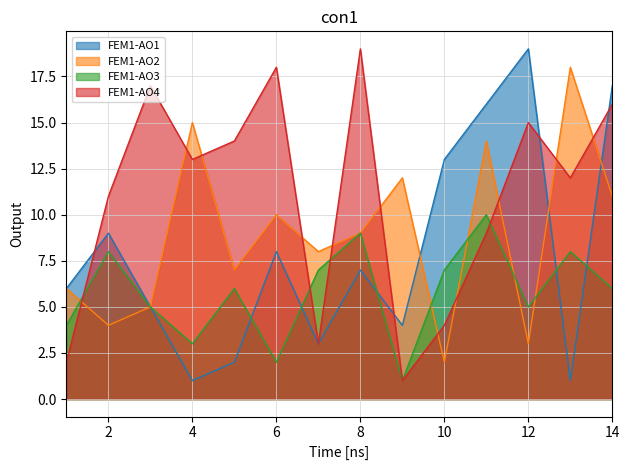

How many data points in A_part2 are less than 6?

6